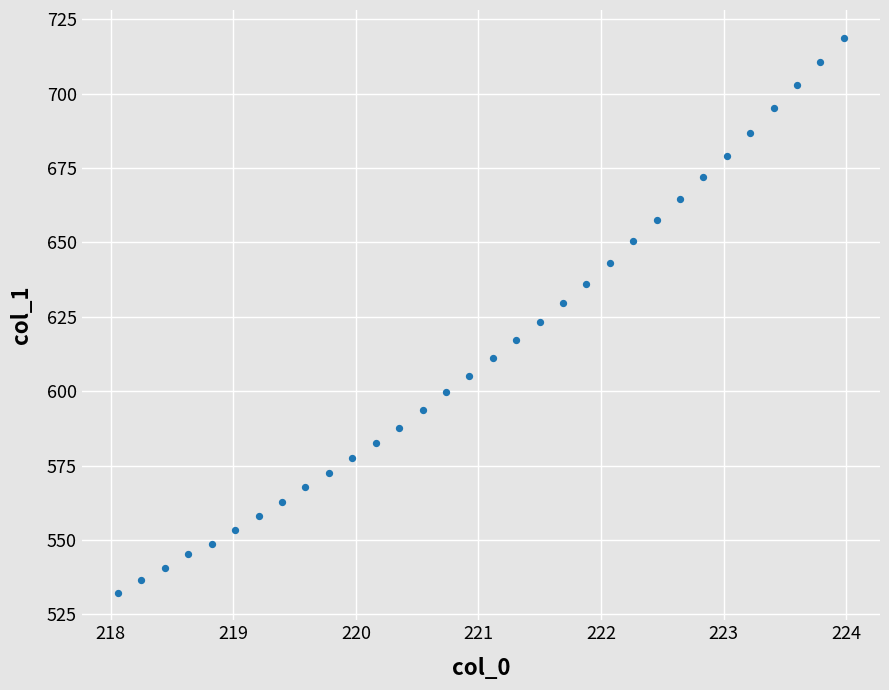

What is the range of X values (max minus min)?

5.9